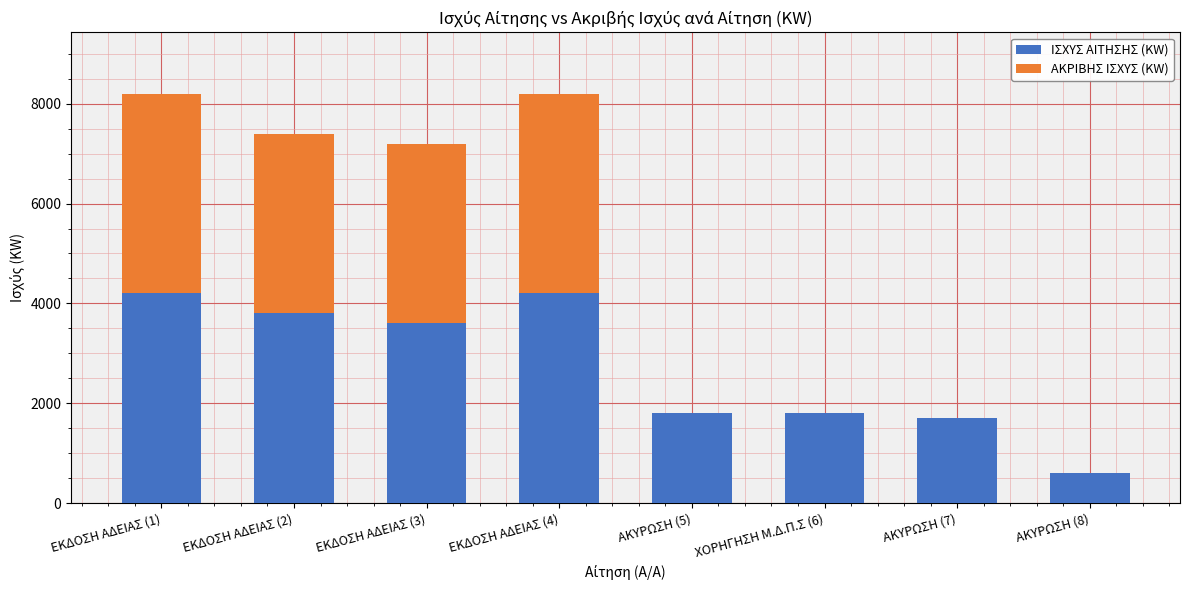

What are all the series names shown in the legend?

ΙΣΧΥΣ ΑΙΤΗΣΗΣ (KW), ΑΚΡΙΒΗΣ ΙΣΧΥΣ (KW)